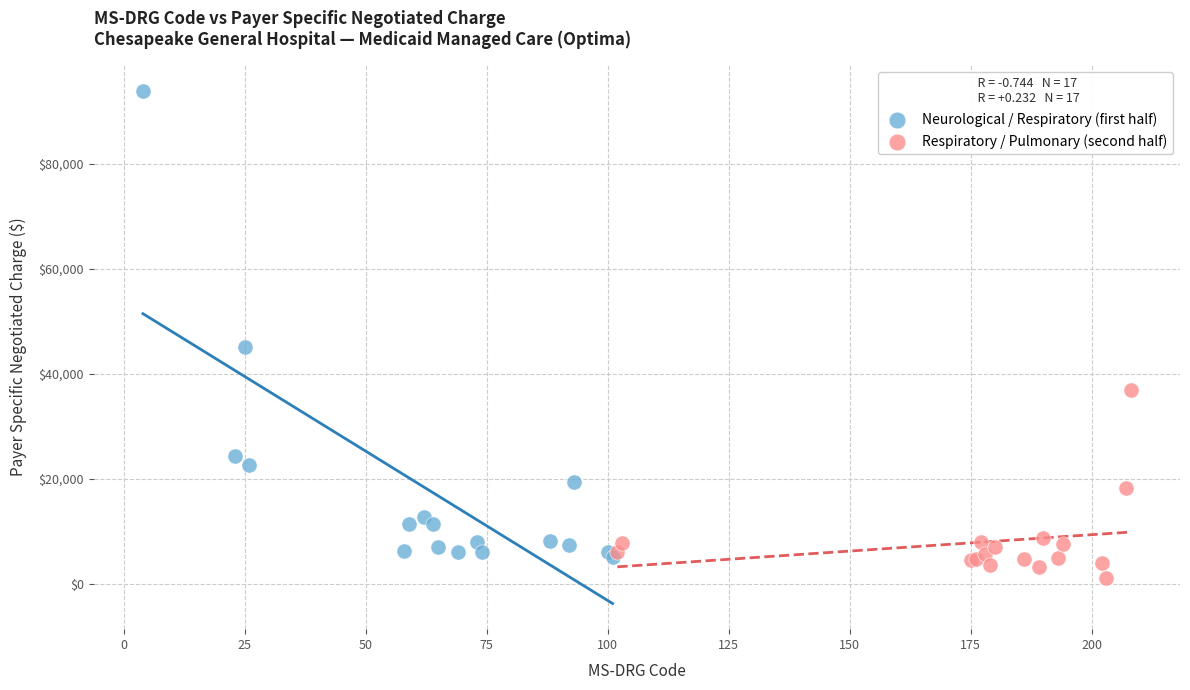

Which series reaches the maximum Y coordinate?

Neurological / Respiratory (first half)